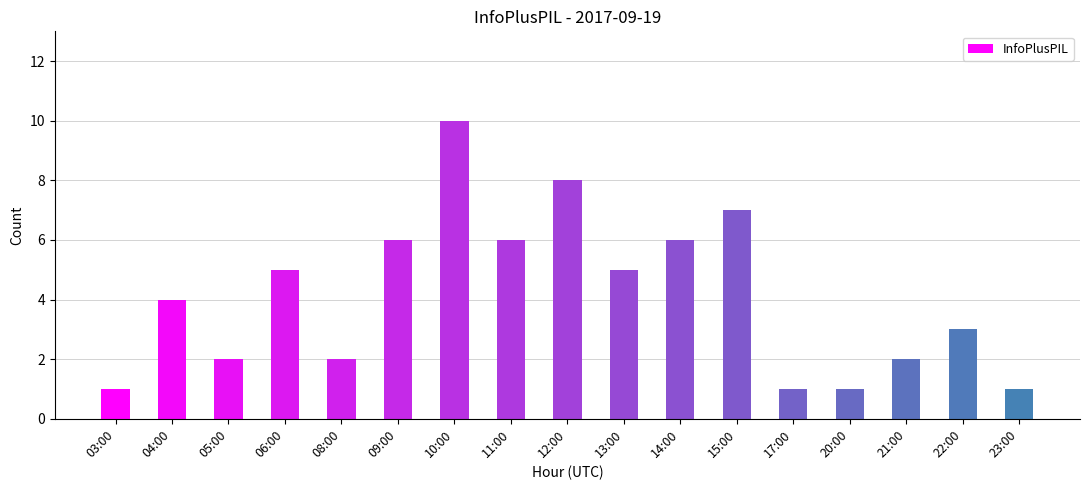

Count the number of categories in the chart.

17